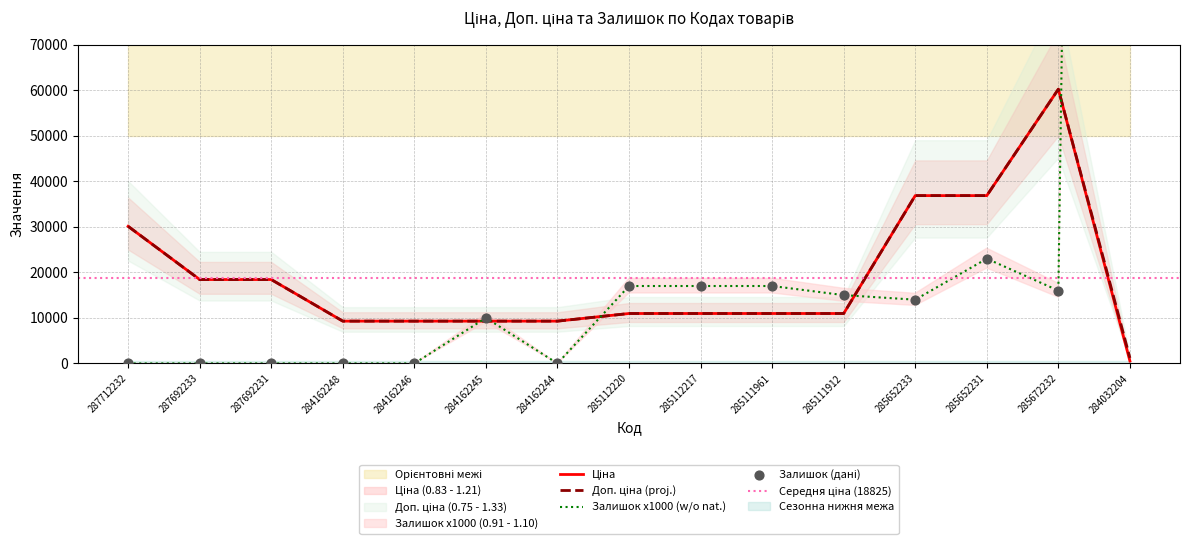

Which series has the widest spread of Y values?

Залишок